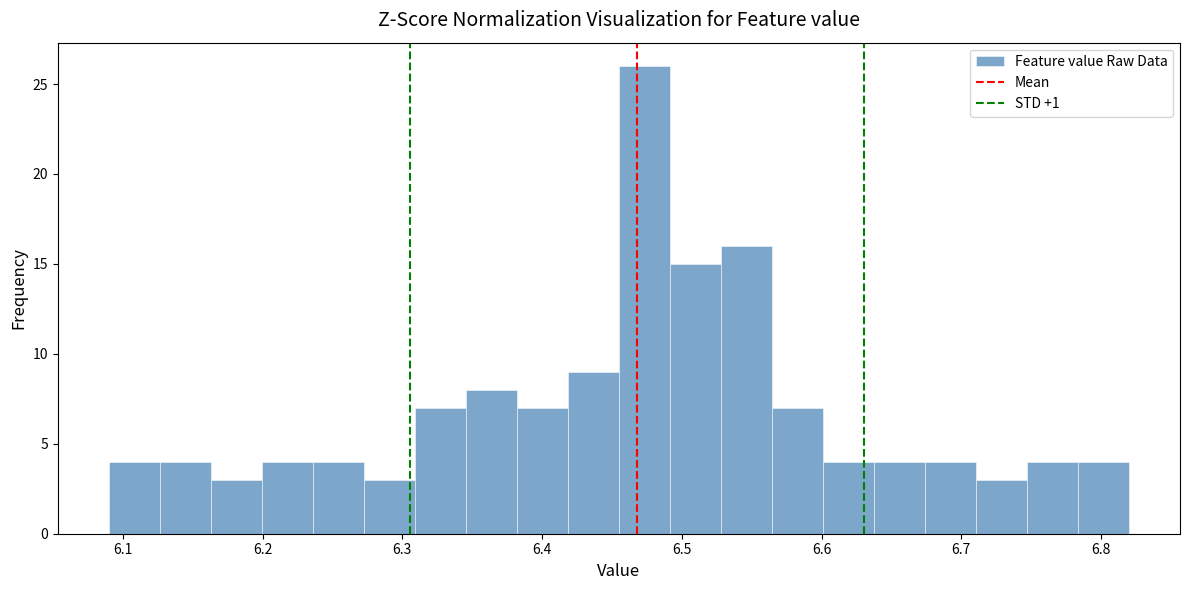

Around what value on the x-axis is the tallest bar? Give the approximate position of its centre, as read against the axis.

6.47